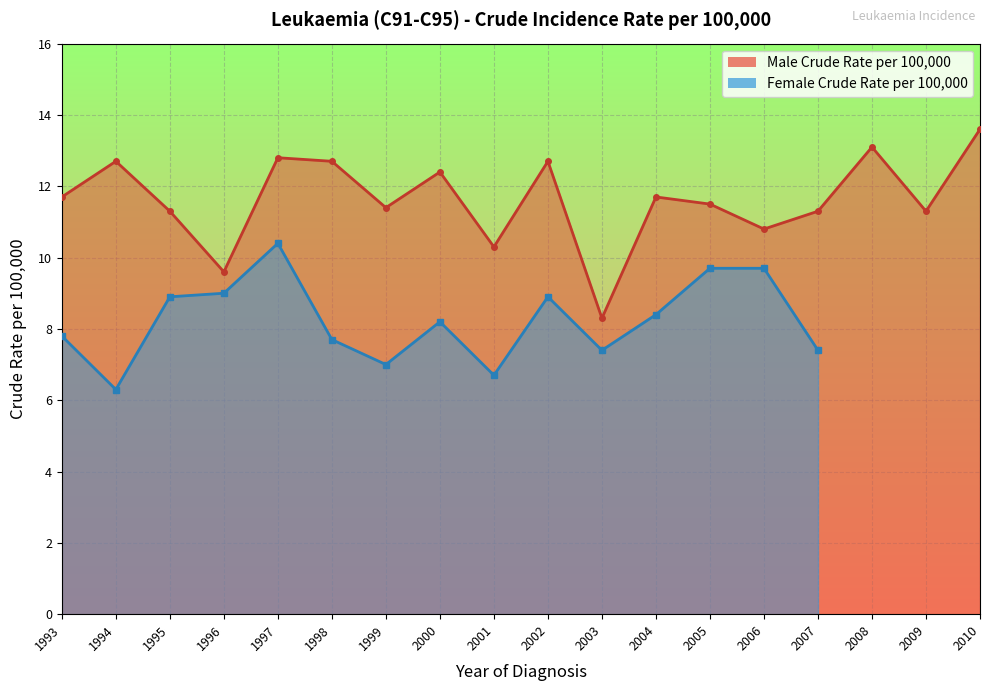

List the labels in order of value, smallest first.

2003, 1996, 2001, 2006, 1995, 2007, 2009, 1999, 2005, 1993, 2004, 2000, 1994, 1998, 2002, 1997, 2008, 2010